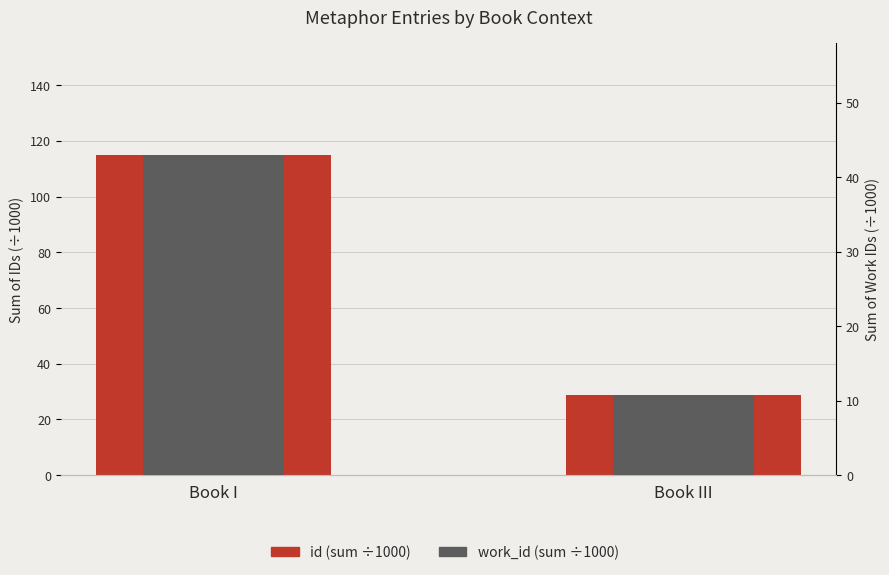

What is the maximum value for id (sum ÷1000)?

114.9